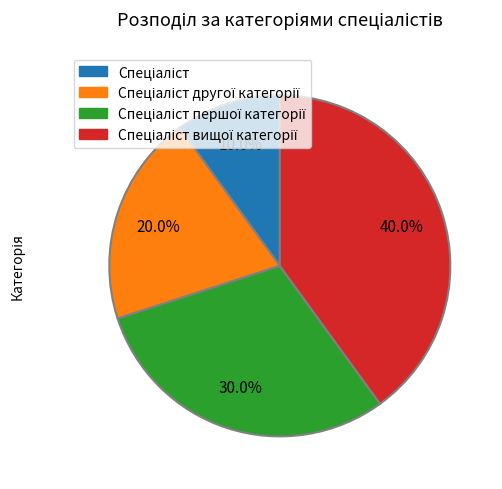

Is there any slice that represents more than half of the pie?

No